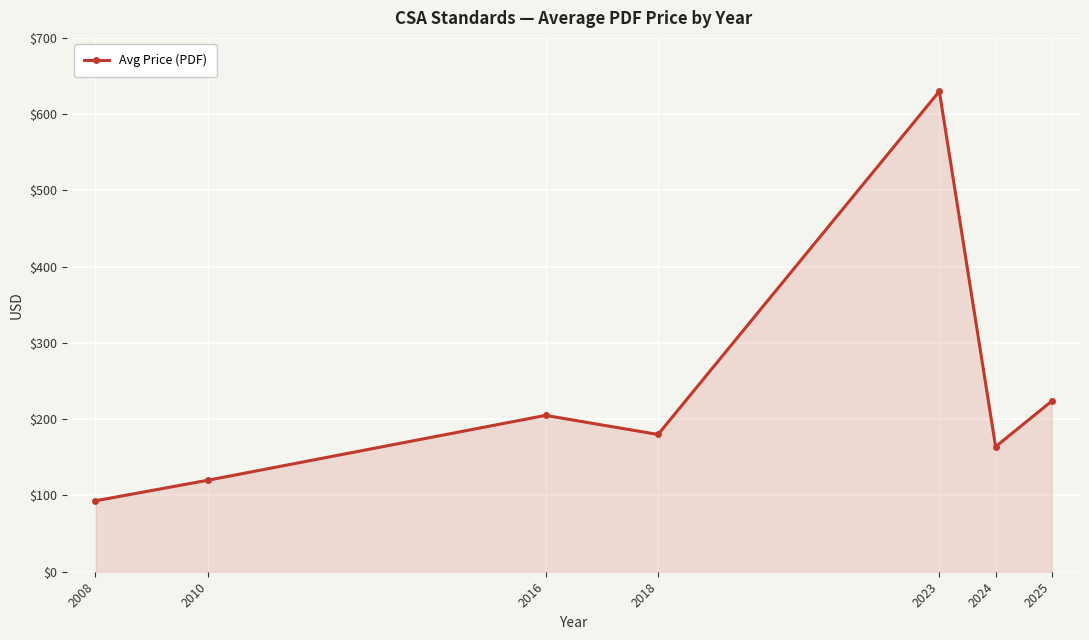

Rank the categories by value from highest to lowest.

2023, 2025, 2016, 2018, 2024, 2010, 2008